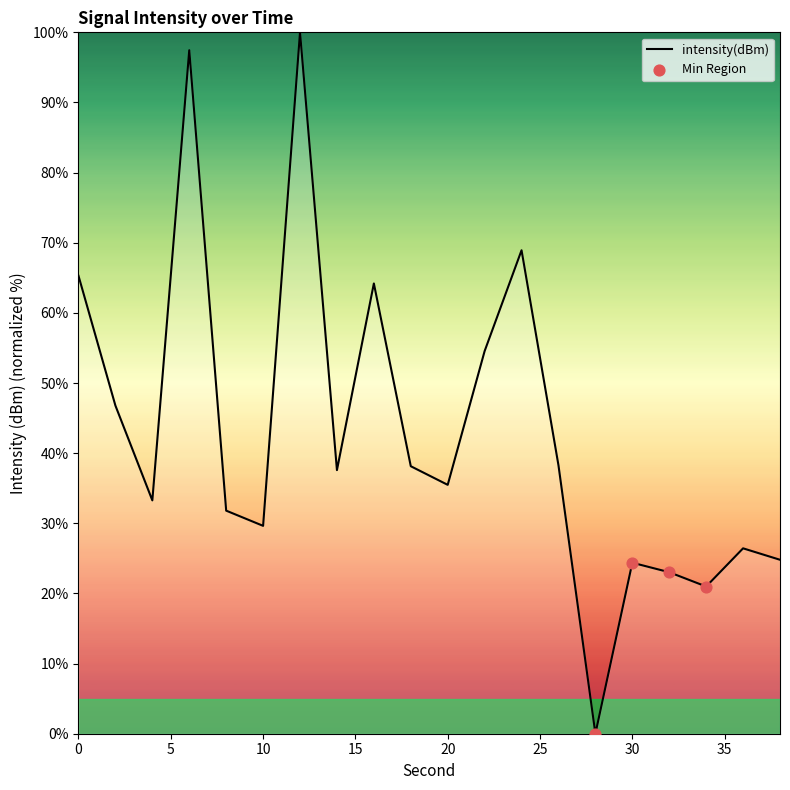

What is the difference between the maximum and minimum values?

100.0